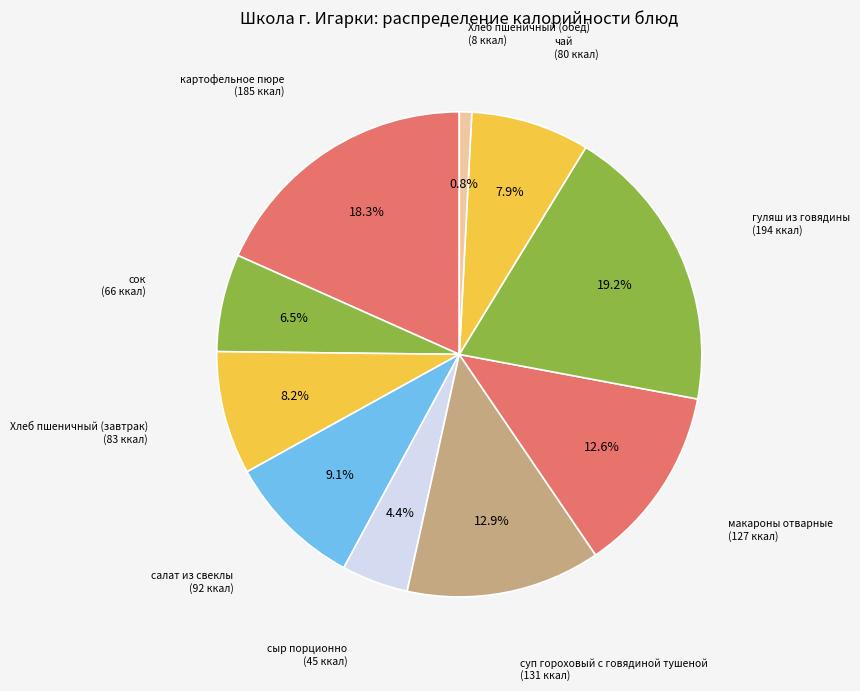

How many slices are in this pie chart?

10